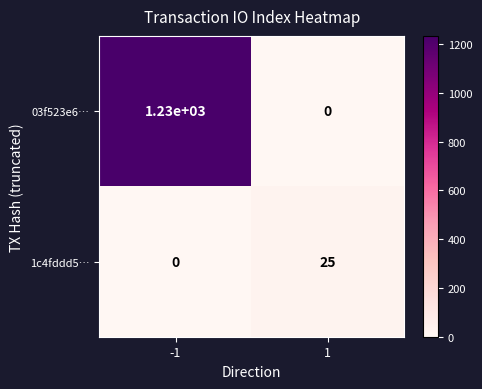

Reading left to right, list all the values displayed in this chart.

03f523e6…: 1230	0
1c4fddd5…: 0	25